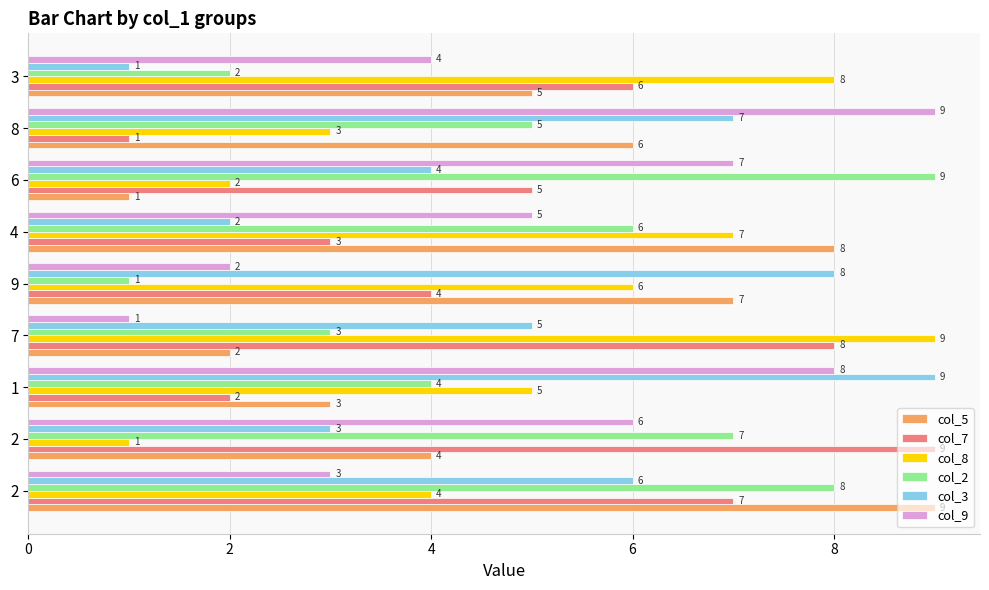

List the series in order of their peak value, highest first.

col_5, col_7, col_8, col_2, col_3, col_9